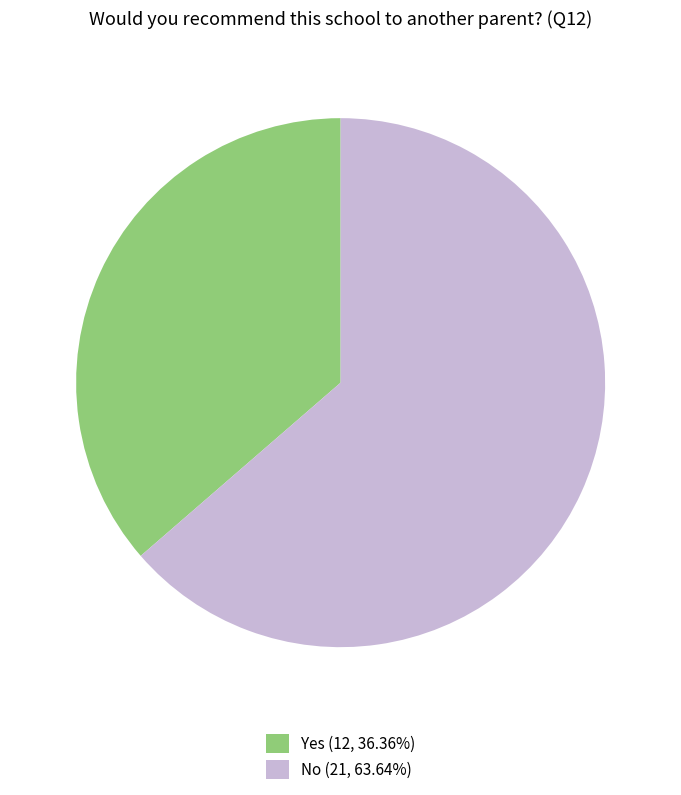

What is the ratio of the value at Yes (12, 36.36%) to the value at No (21, 63.64%)?

0.6